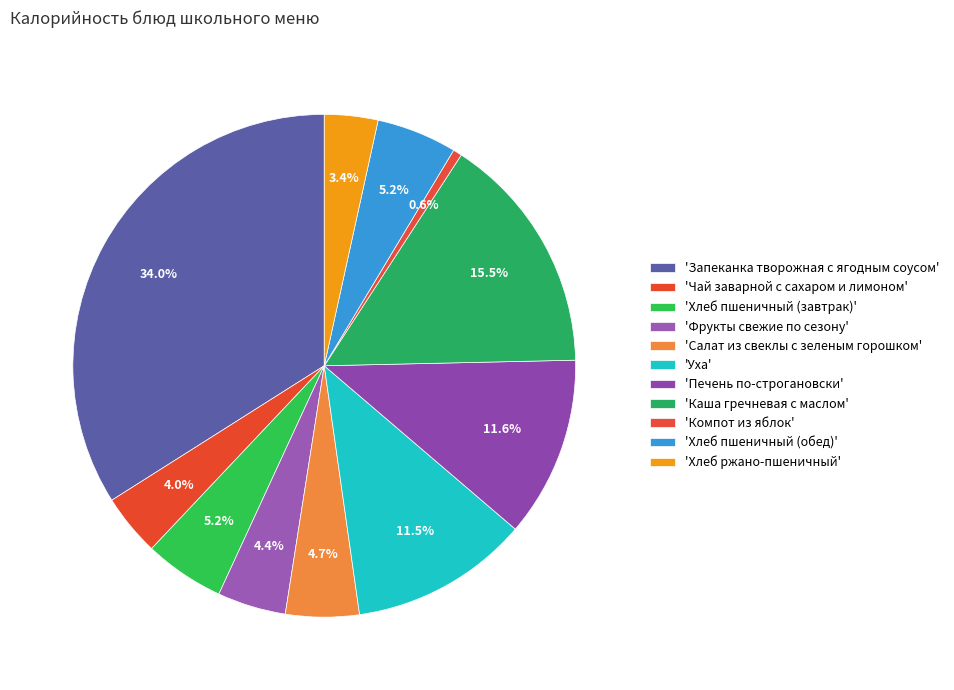

Count the number of slices in the pie.

11